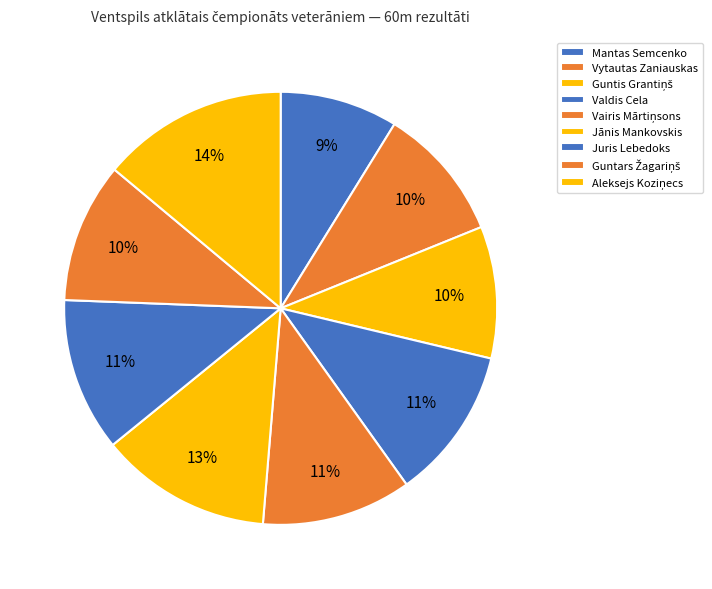

How many segments does this pie chart have?

9